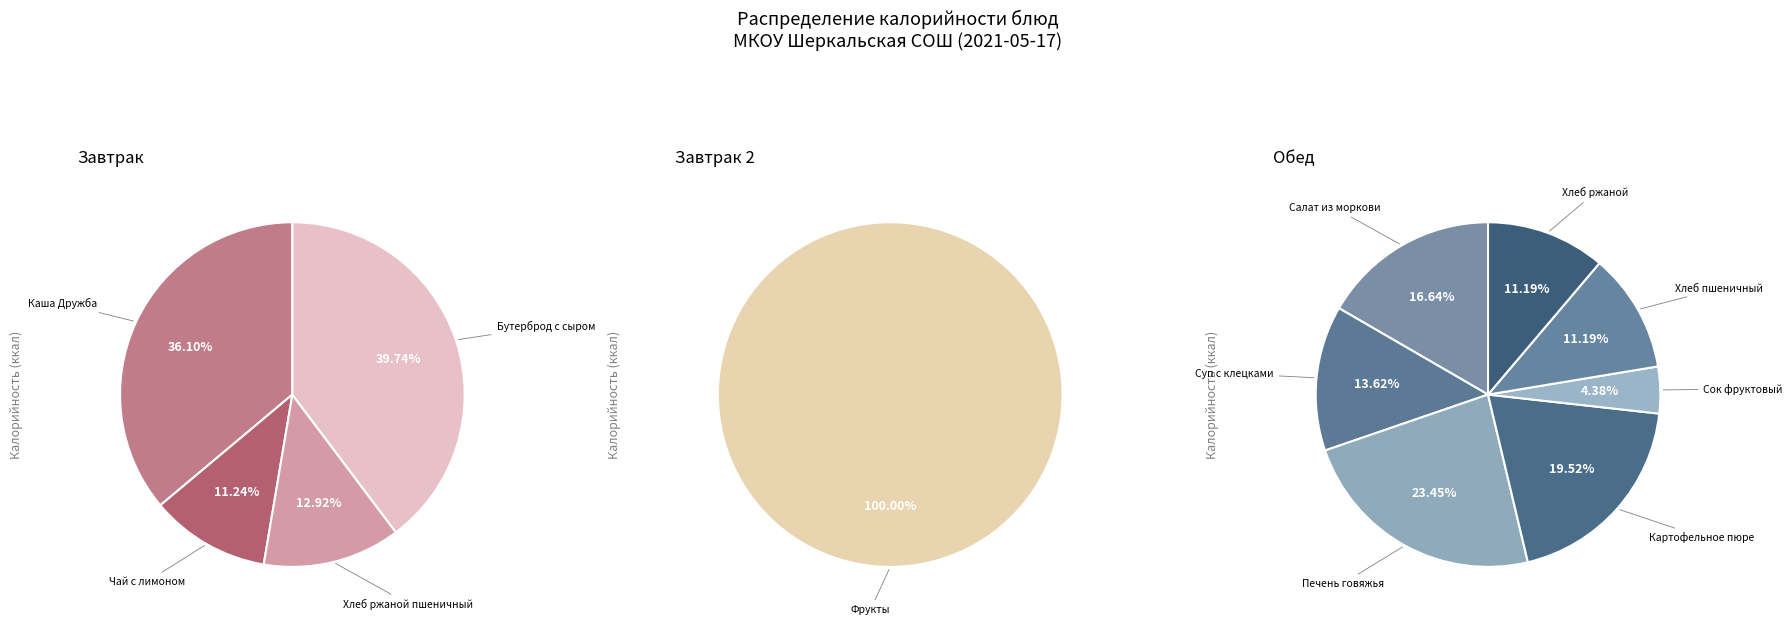

How many segments does this pie chart have?

12